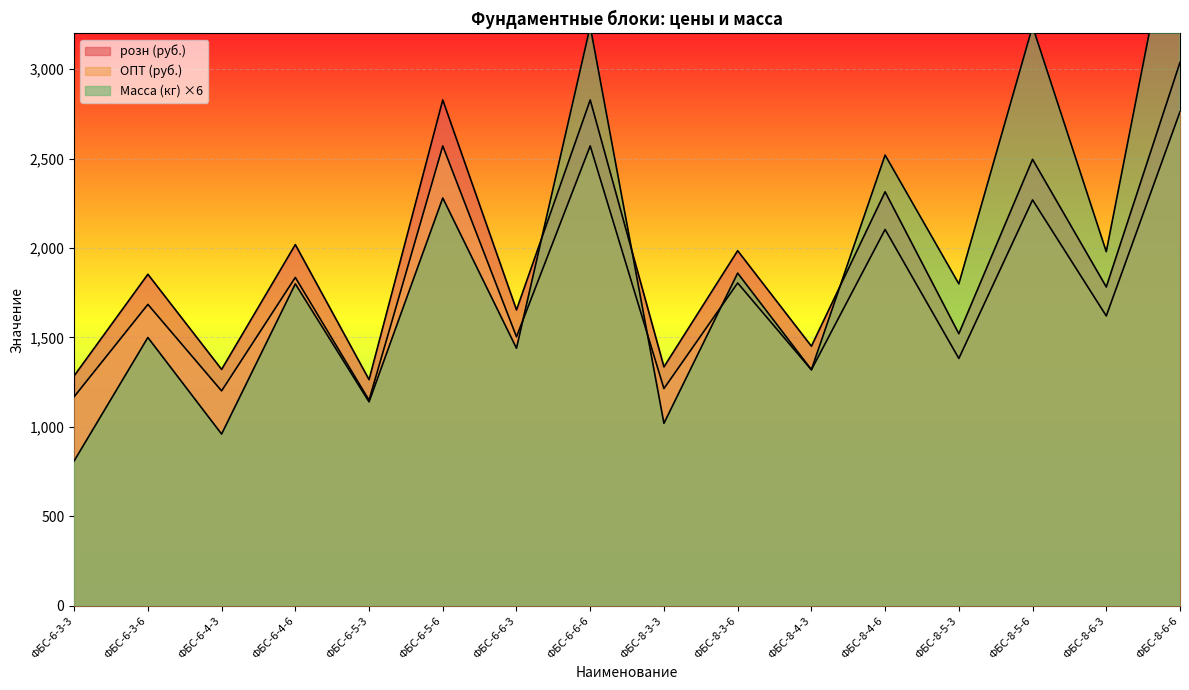

At which label is Масса (кг) closest to 2445?

ФБС-8-4-6